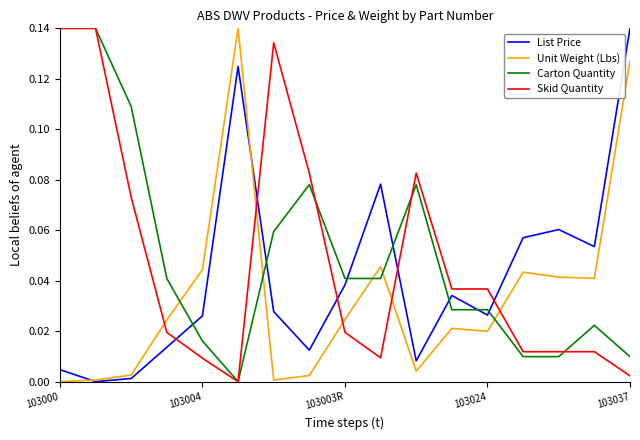

How many times do Skid Quantity and Unit Weight (Lbs) cross each other?

5